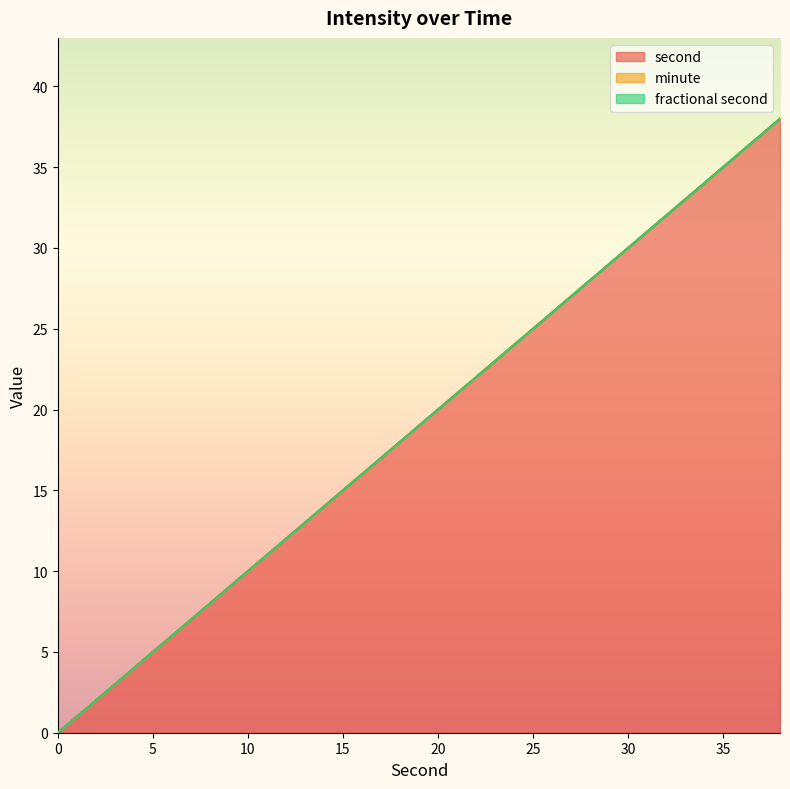

Which series has the largest total across all categories?

second